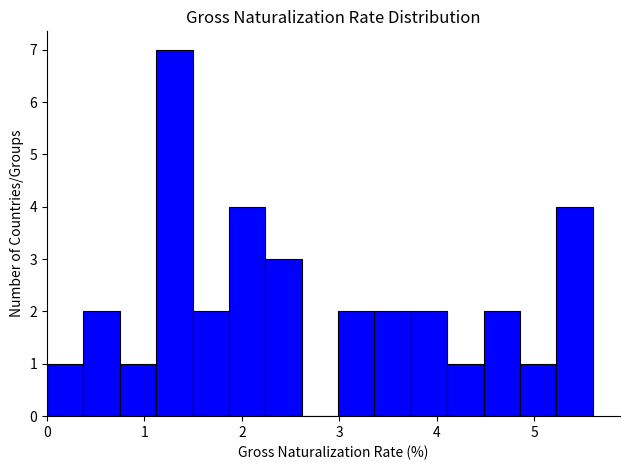

Around what value on the x-axis is the tallest bar? Give the approximate position of its centre, as read against the axis.

1.3